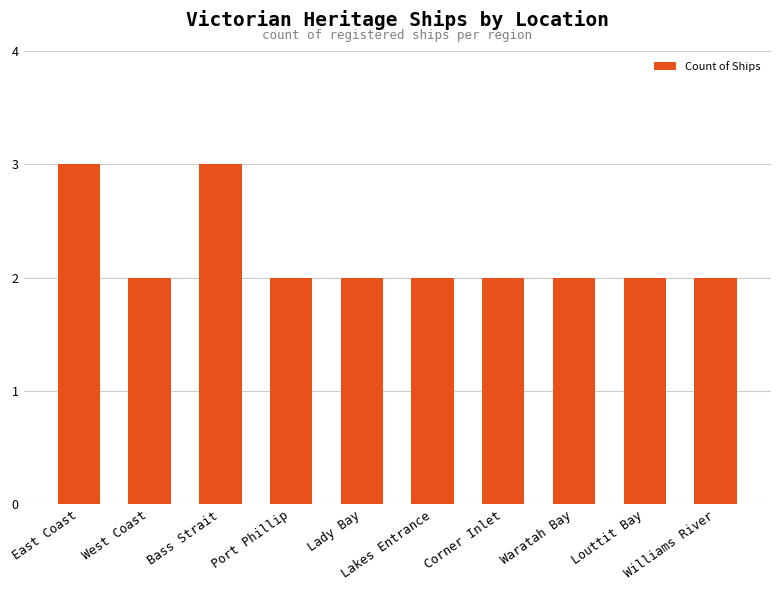

True or false: the data shows 2 at Louttit Bay.

True